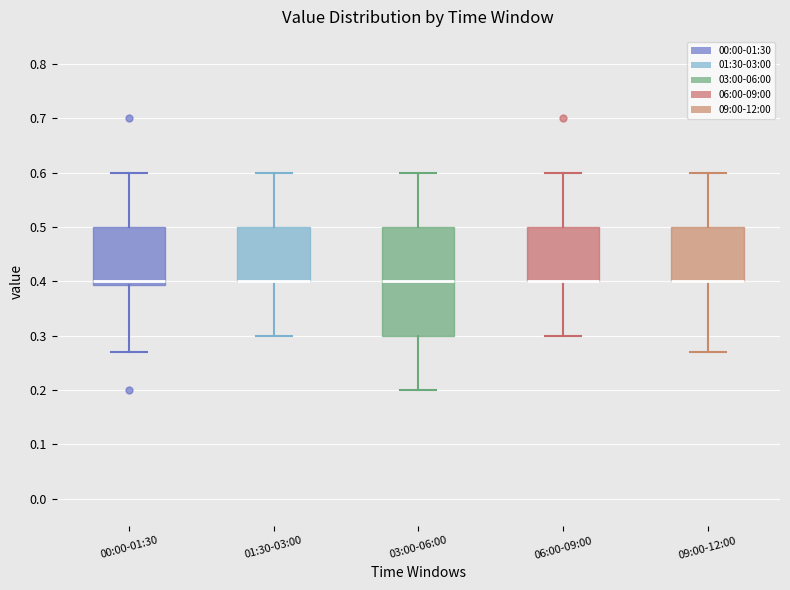

Reading left to right, transcribe this box plot: for each box, give where its median line is, the range the box spans, and where its two whiskers end, as read against the y-axis. The values are not printed on the chart, so give them approximately, as read against the axis.

00:00-01:30: median 0.40, box 0.39 to 0.50, whiskers 0.27 to 0.60
01:30-03:00: median 0.40 (drawn on the box's lower edge), box 0.40 to 0.50, whiskers 0.30 to 0.60
03:00-06:00: median 0.40, box 0.30 to 0.50, whiskers 0.20 to 0.60
06:00-09:00: median 0.40 (drawn on the box's lower edge), box 0.40 to 0.50, whiskers 0.30 to 0.60
09:00-12:00: median 0.40 (drawn on the box's lower edge), box 0.40 to 0.50, whiskers 0.27 to 0.60